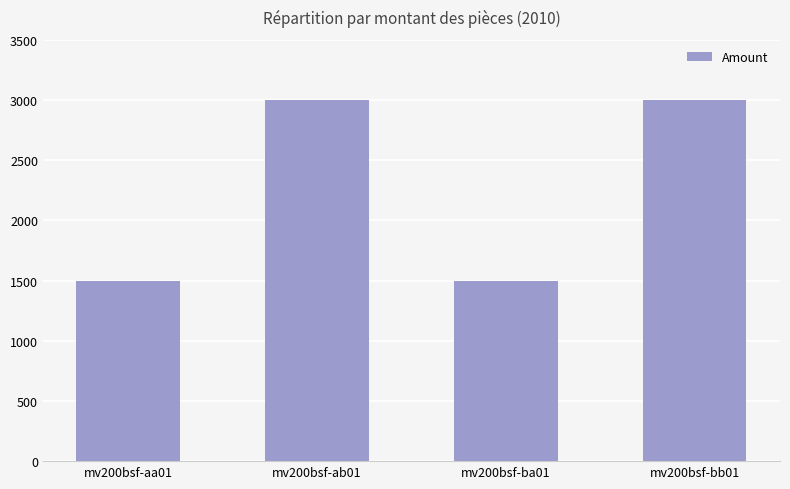

What is the ratio of the value at mv200bsf-bb01 to the value at mv200bsf-ab01?

1.0